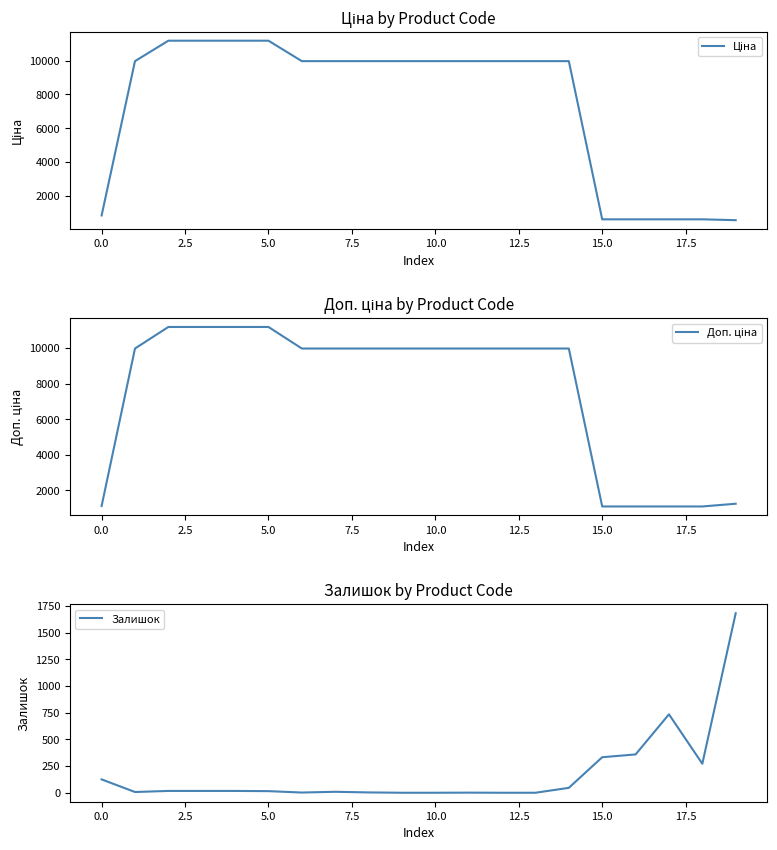

What is the difference between the second highest and second lowest values in the Ціна series?

10598.2